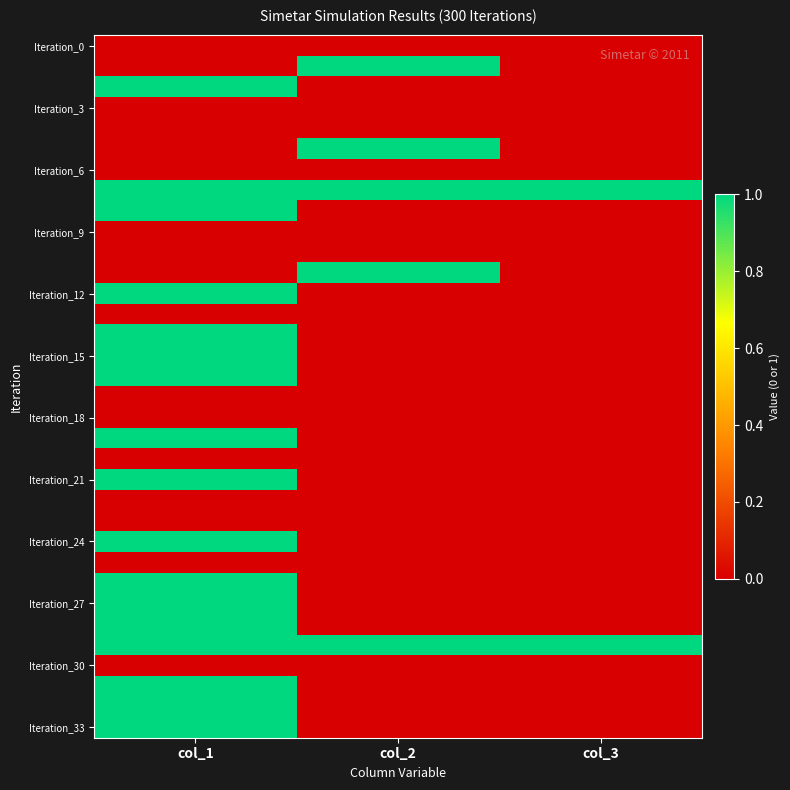

What is the spread (max minus min) of values at col_1?

1